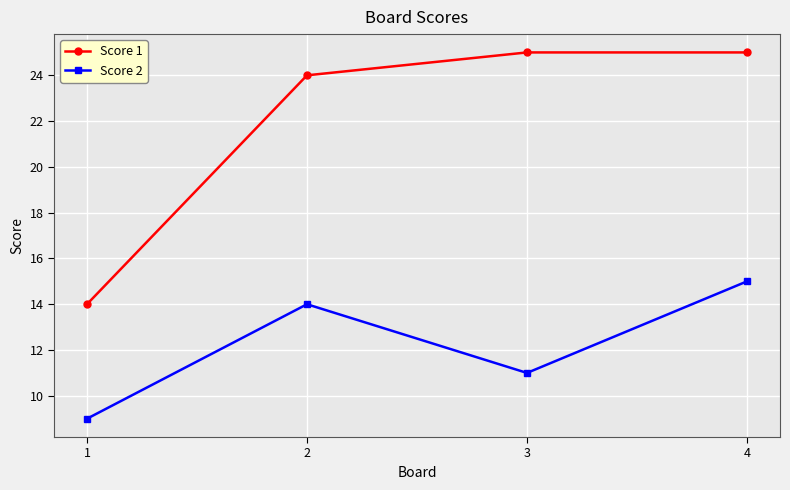

What are all the series names shown in the legend?

Score 1, Score 2